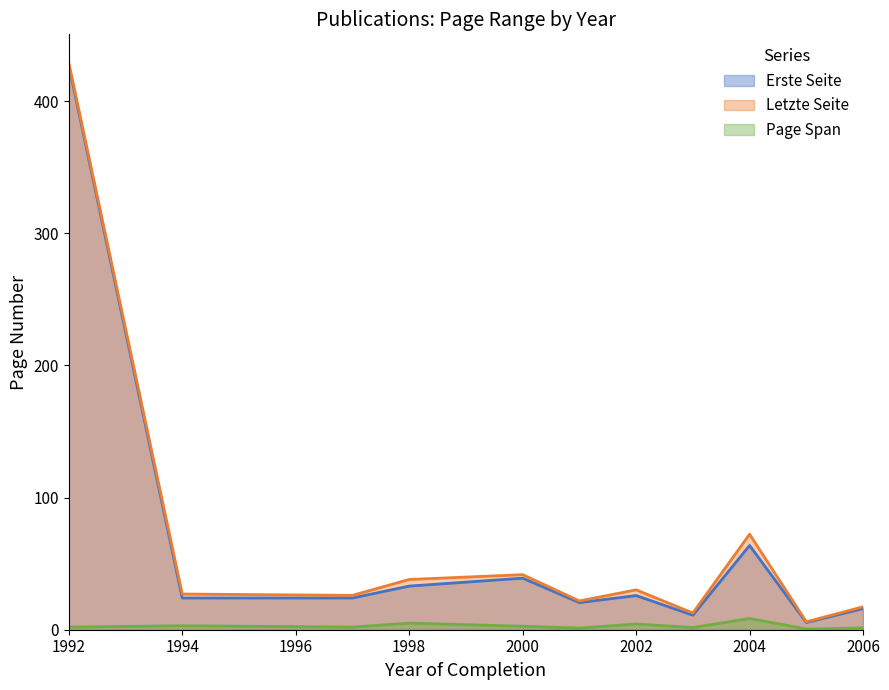

Read the Erste Seite value at 2005.

3